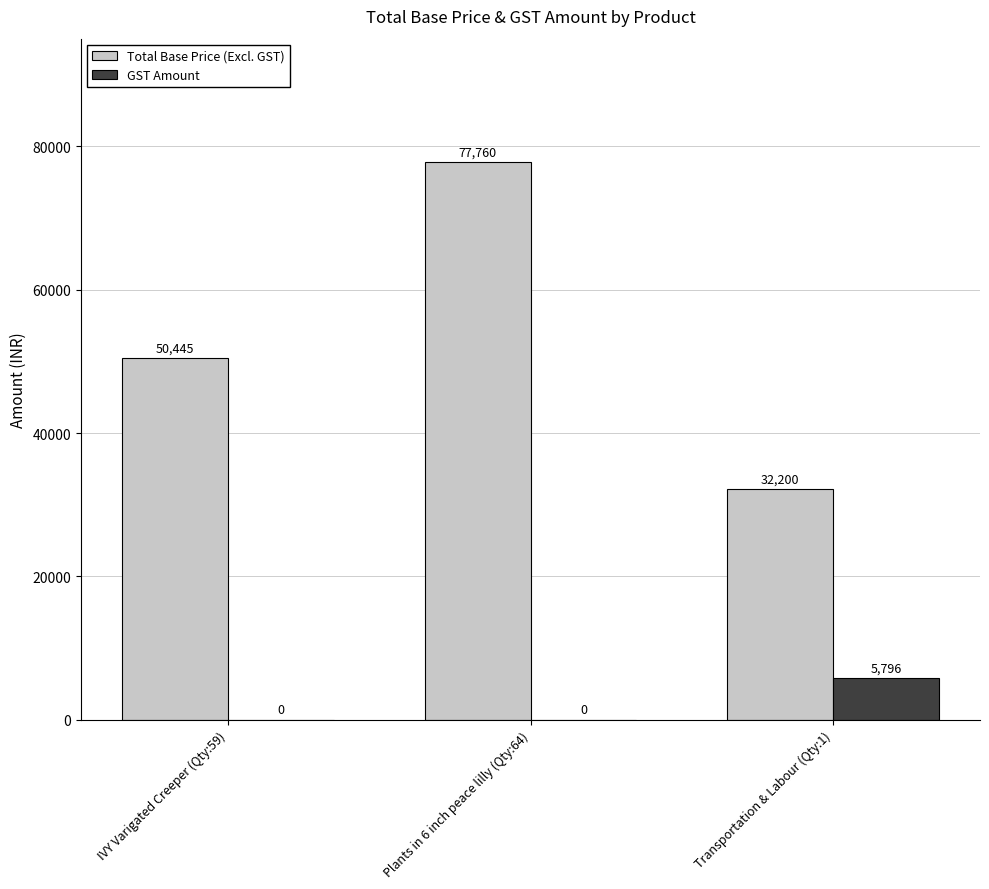

Which category has the highest value across all series?

Plants in 6 inch peace lilly (Qty:64)